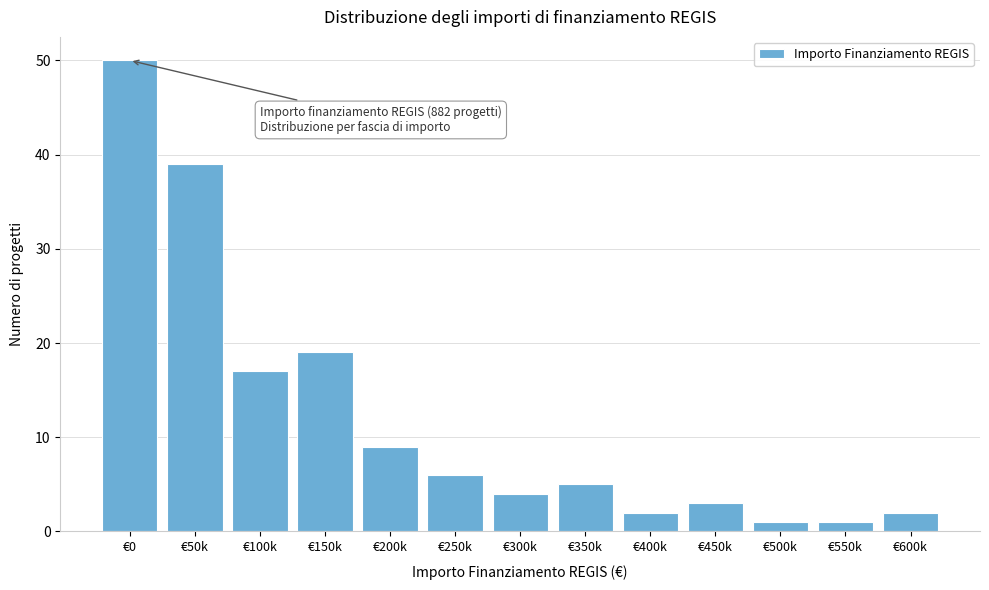

Reading left to right, list all the values displayed in this chart.

50	39	17	19	9	6	4	5	2	3	1	1	2